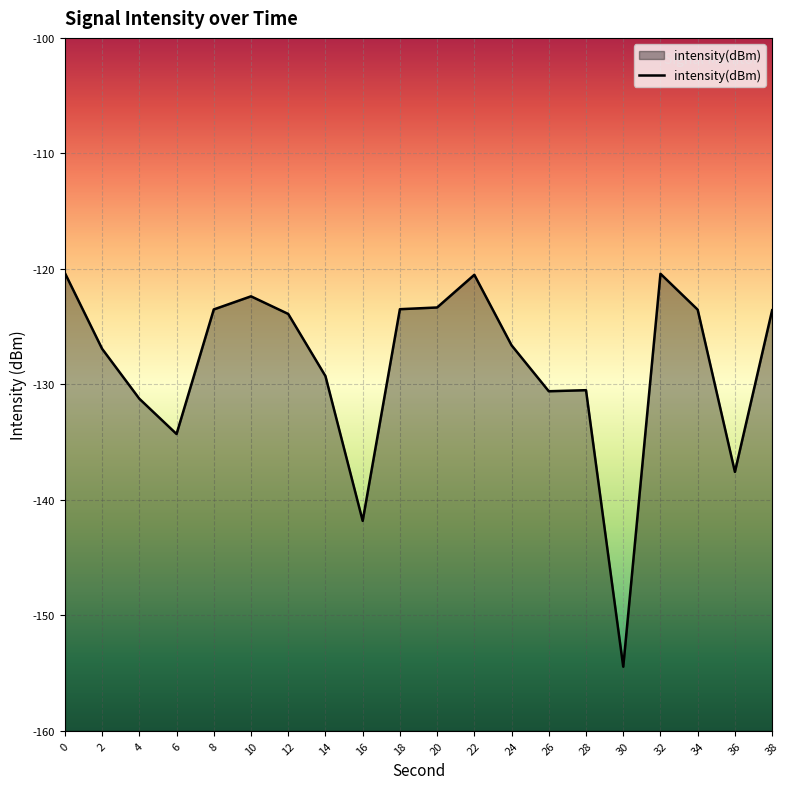

Which label corresponds to the smallest value in the chart?

30